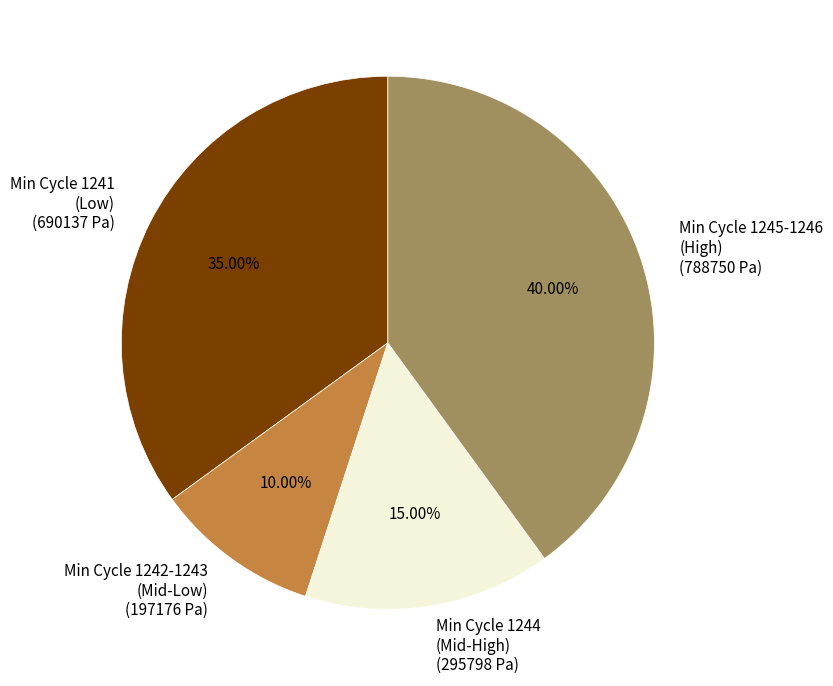

Rank the categories by value from lowest to highest.

Min Cycle 1242-1243 (Mid-Low) (197176 Pa), Min Cycle 1244 (Mid-High) (295798 Pa), Min Cycle 1241 (Low) (690137 Pa), Min Cycle 1245-1246 (High) (788750 Pa)